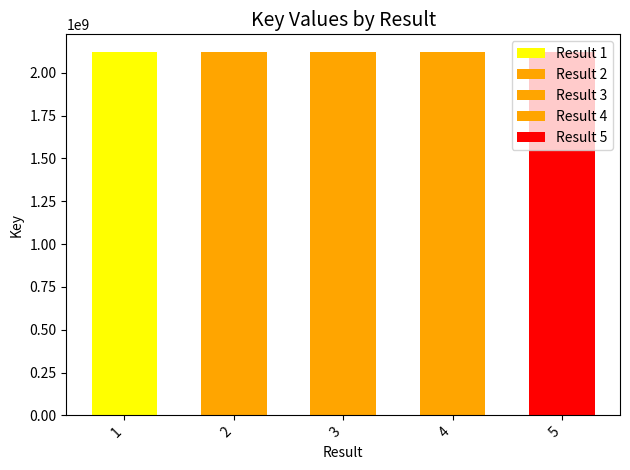

Rank the categories by value from lowest to highest.

3, 4, 1, 2, 5